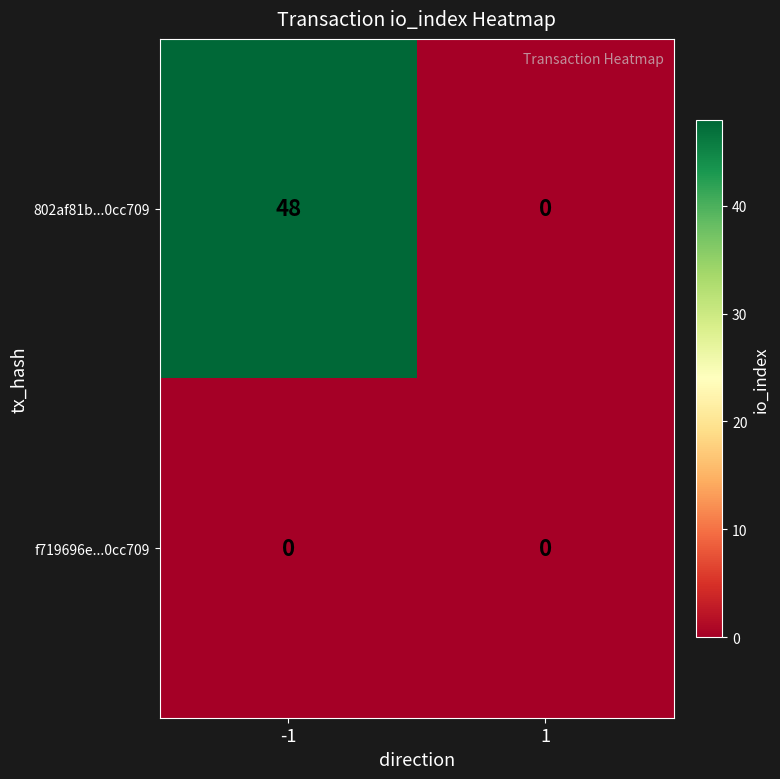

Reading right to left, what are all the values shown in this chart?

802af81b...0cc709: 0	48
f719696e...0cc709: 0	0